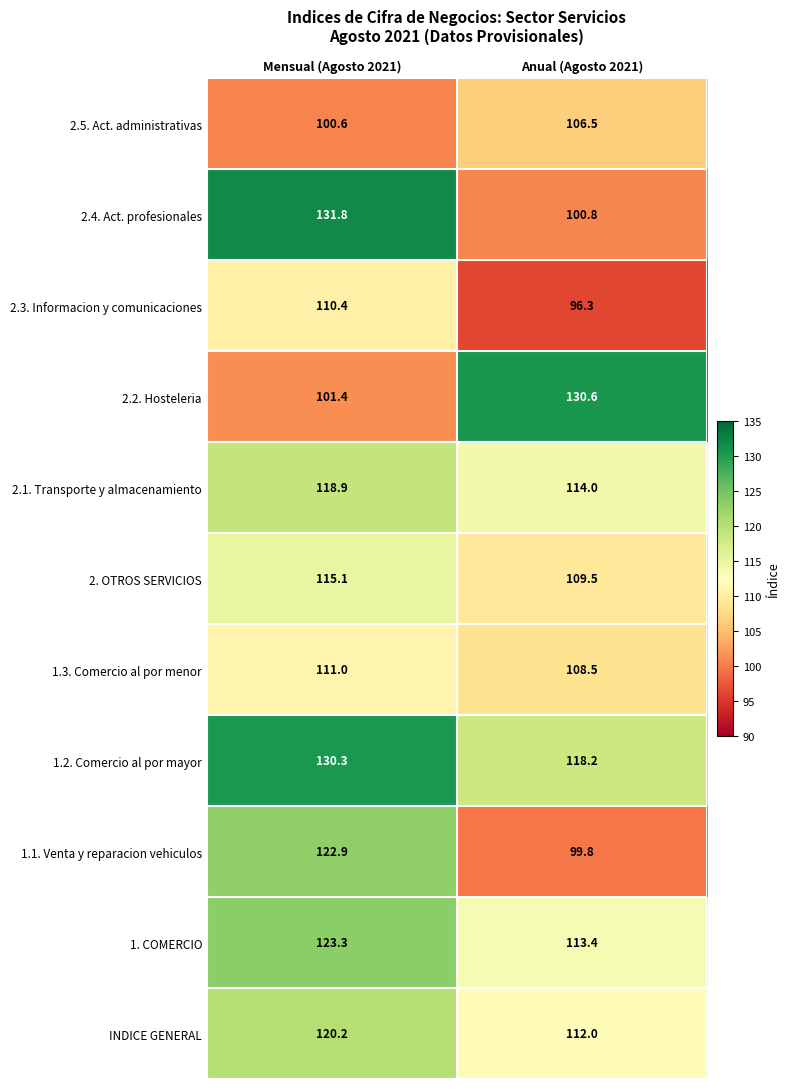

True or false: 1.1. Venta y reparacion vehiculos has a value of 99.8 at Anual (Agosto 2021).

True